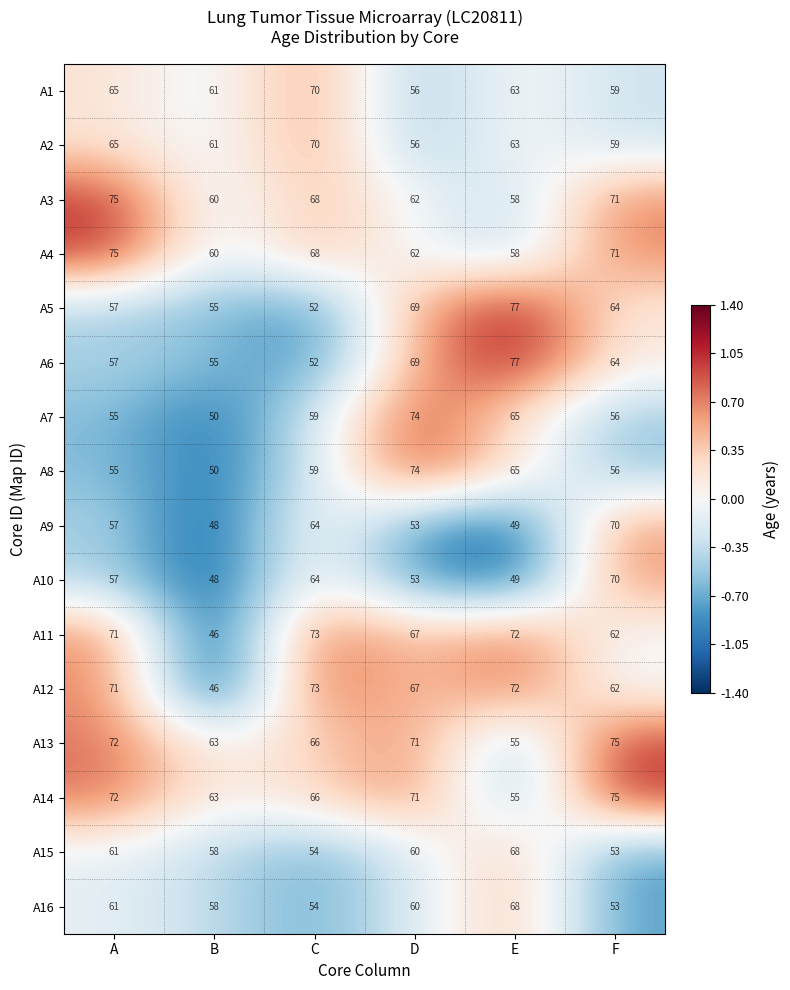

What is the spread (max minus min) of values at D?

21